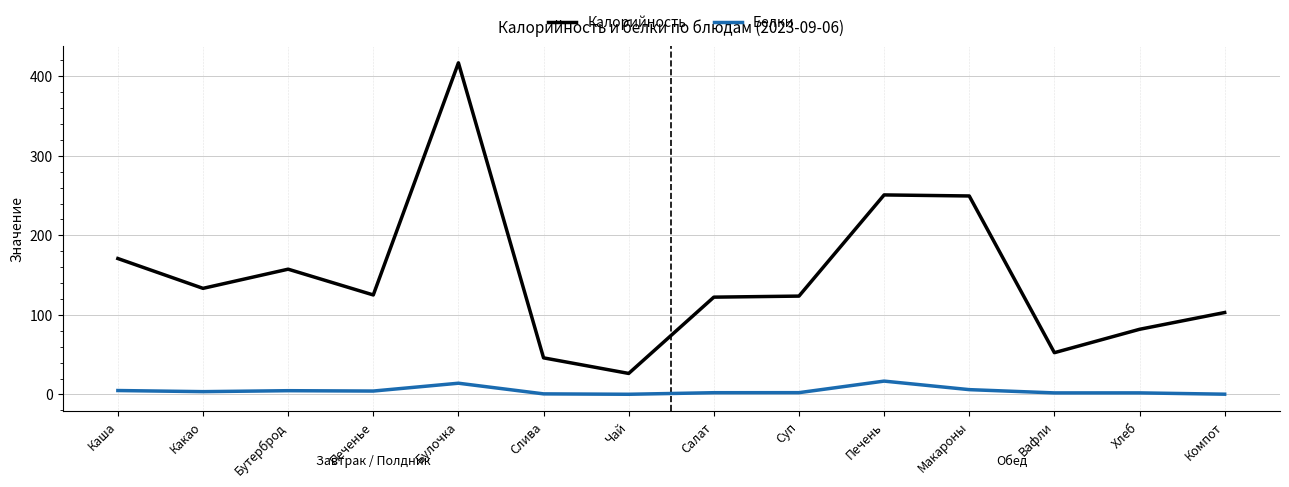

What is the spread (max minus min) of values at Какао?

129.9